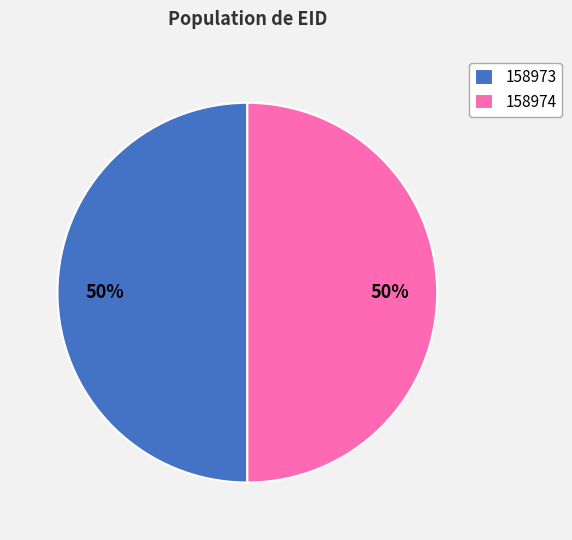

What is the ratio of the value at 158974 to the value at 158973?

1.0